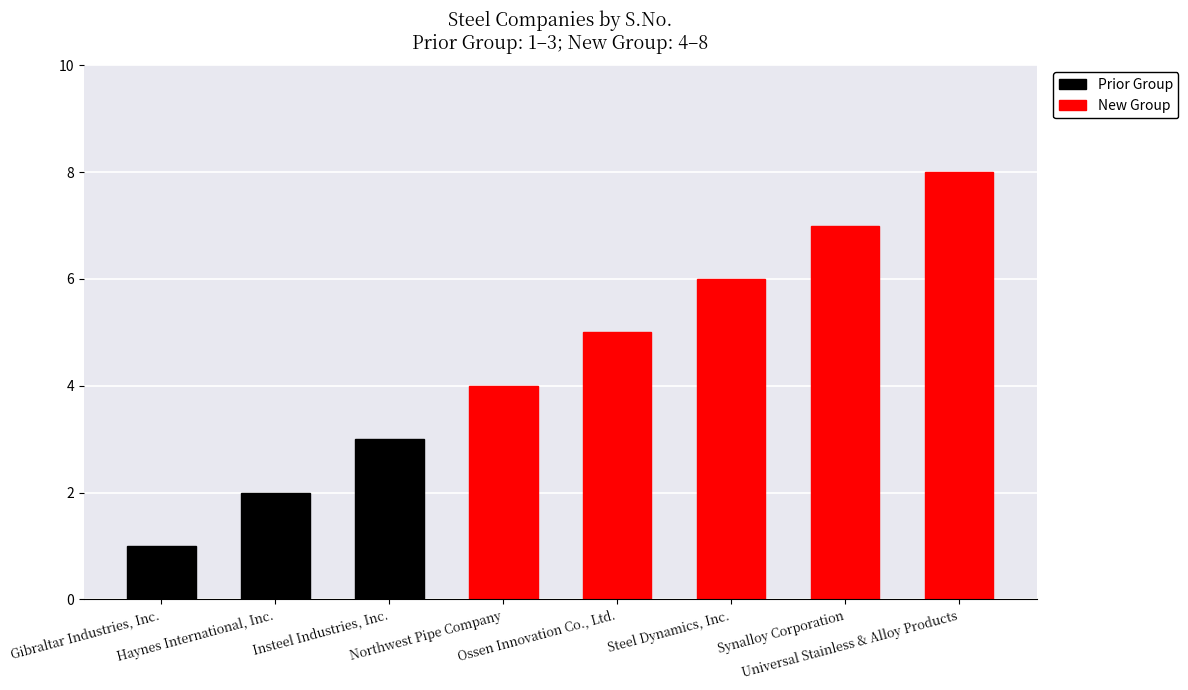

How many values are between 3 and 7?

5